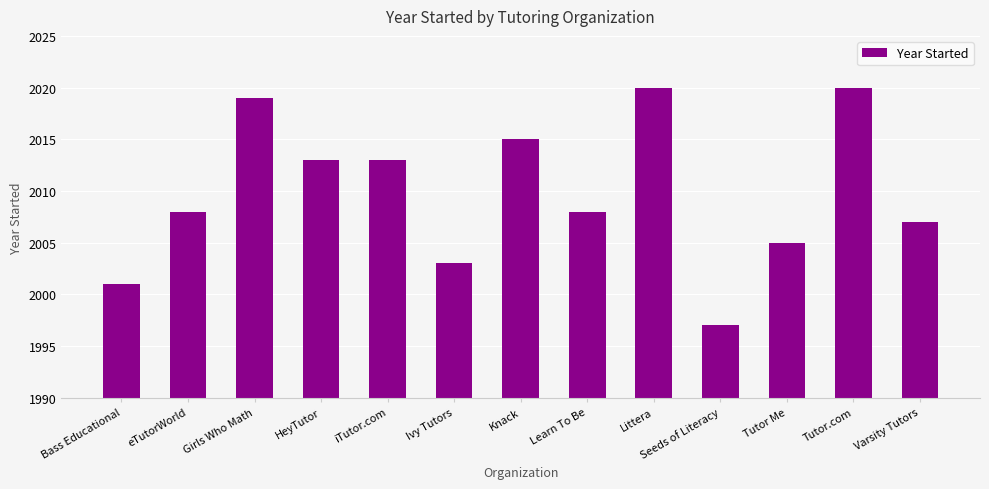

What is the change in value from iTutor.com to Learn To Be?

-5